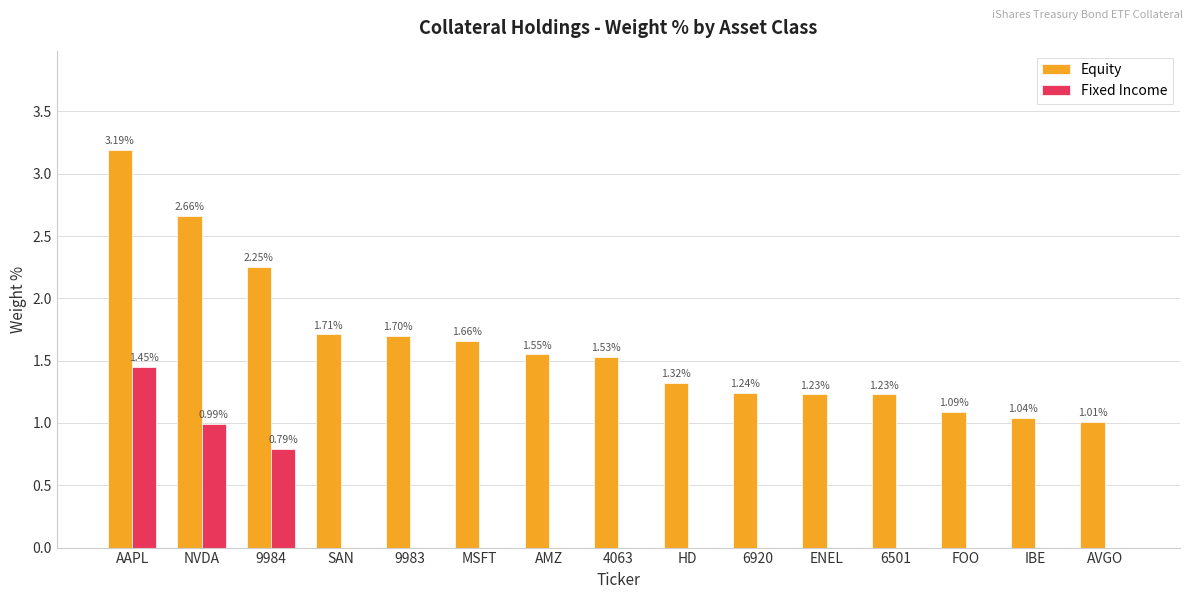

Which series changed the most between AMZ and ENEL?

Equity